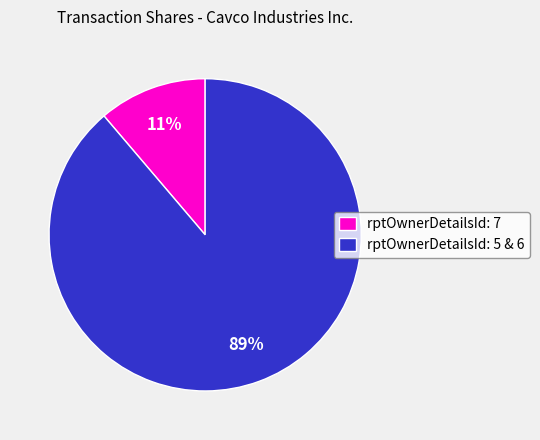

Does any single category account for the majority?

Yes